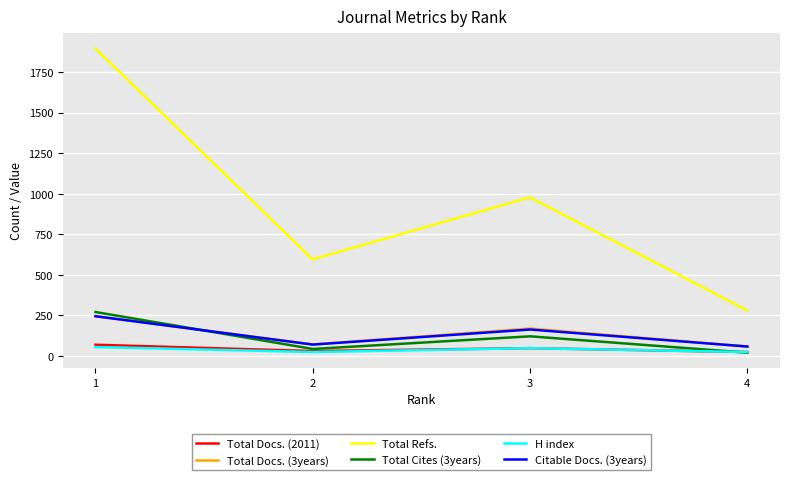

Is this an area chart (filled region under the line)?

No